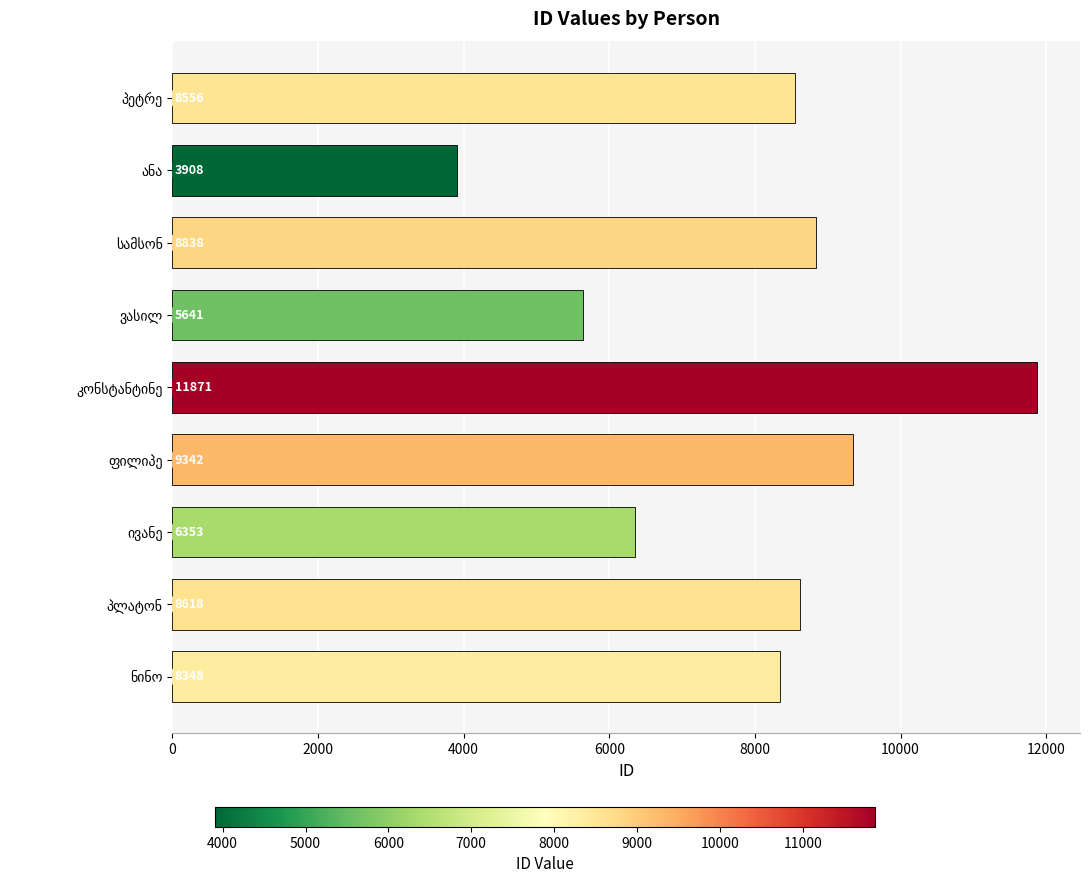

What is the greatest value displayed?

11871